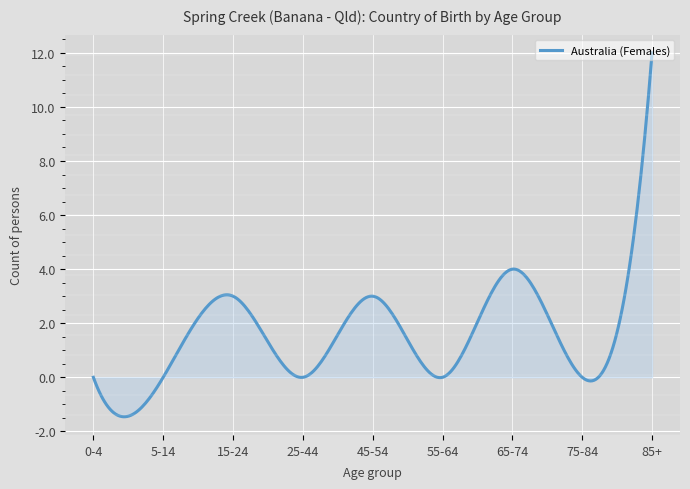

What is the difference between the second highest and second lowest values?

12.6